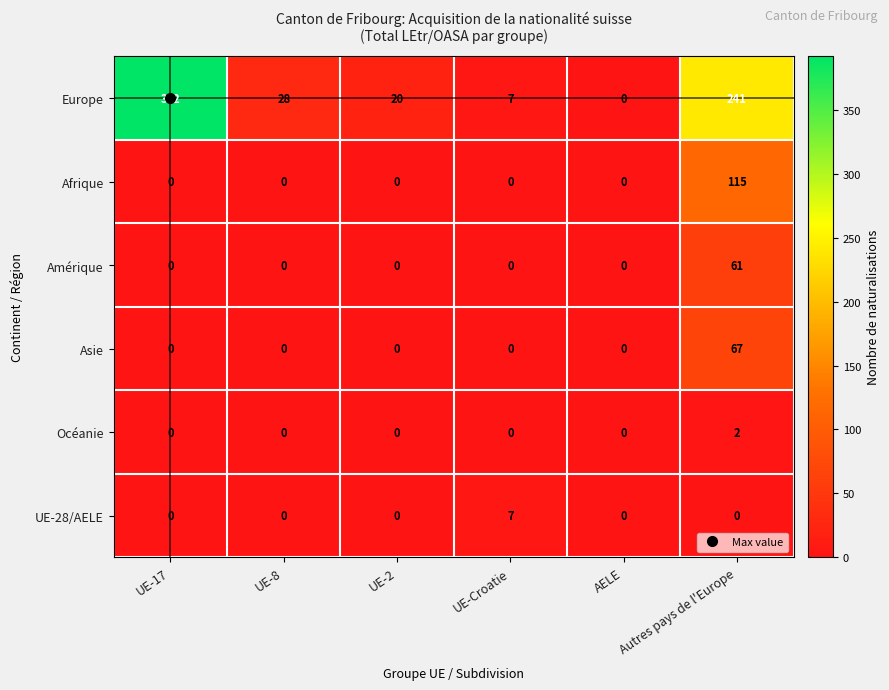

The Asie series shows 116 at Autres pays de l'Europe. True or false?

False